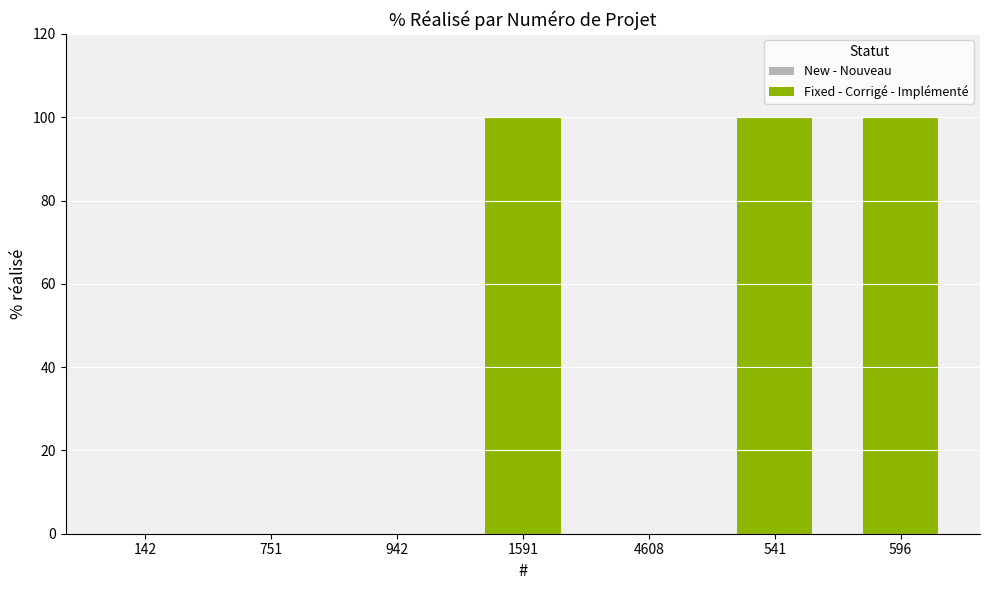

Reading left to right, what are all the values shown in this chart?

142=0	751=0	942=0	1591=100	4608=0	541=100	596=100